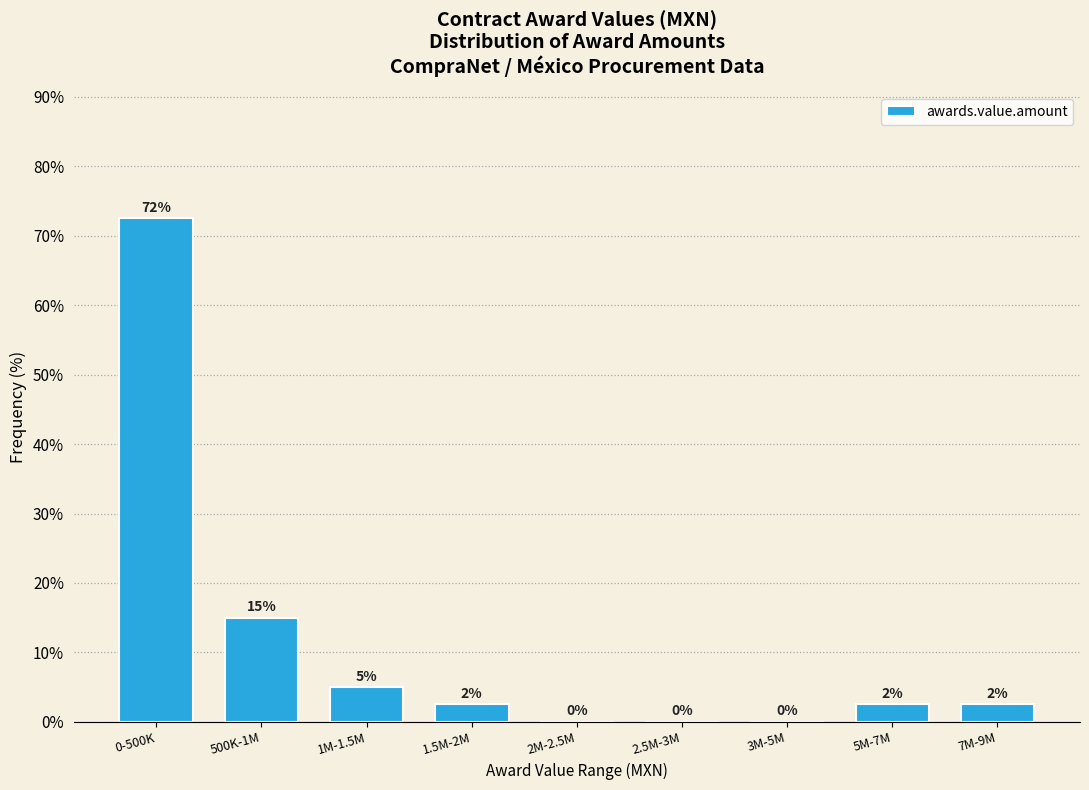

What is the greatest value displayed?

72.5